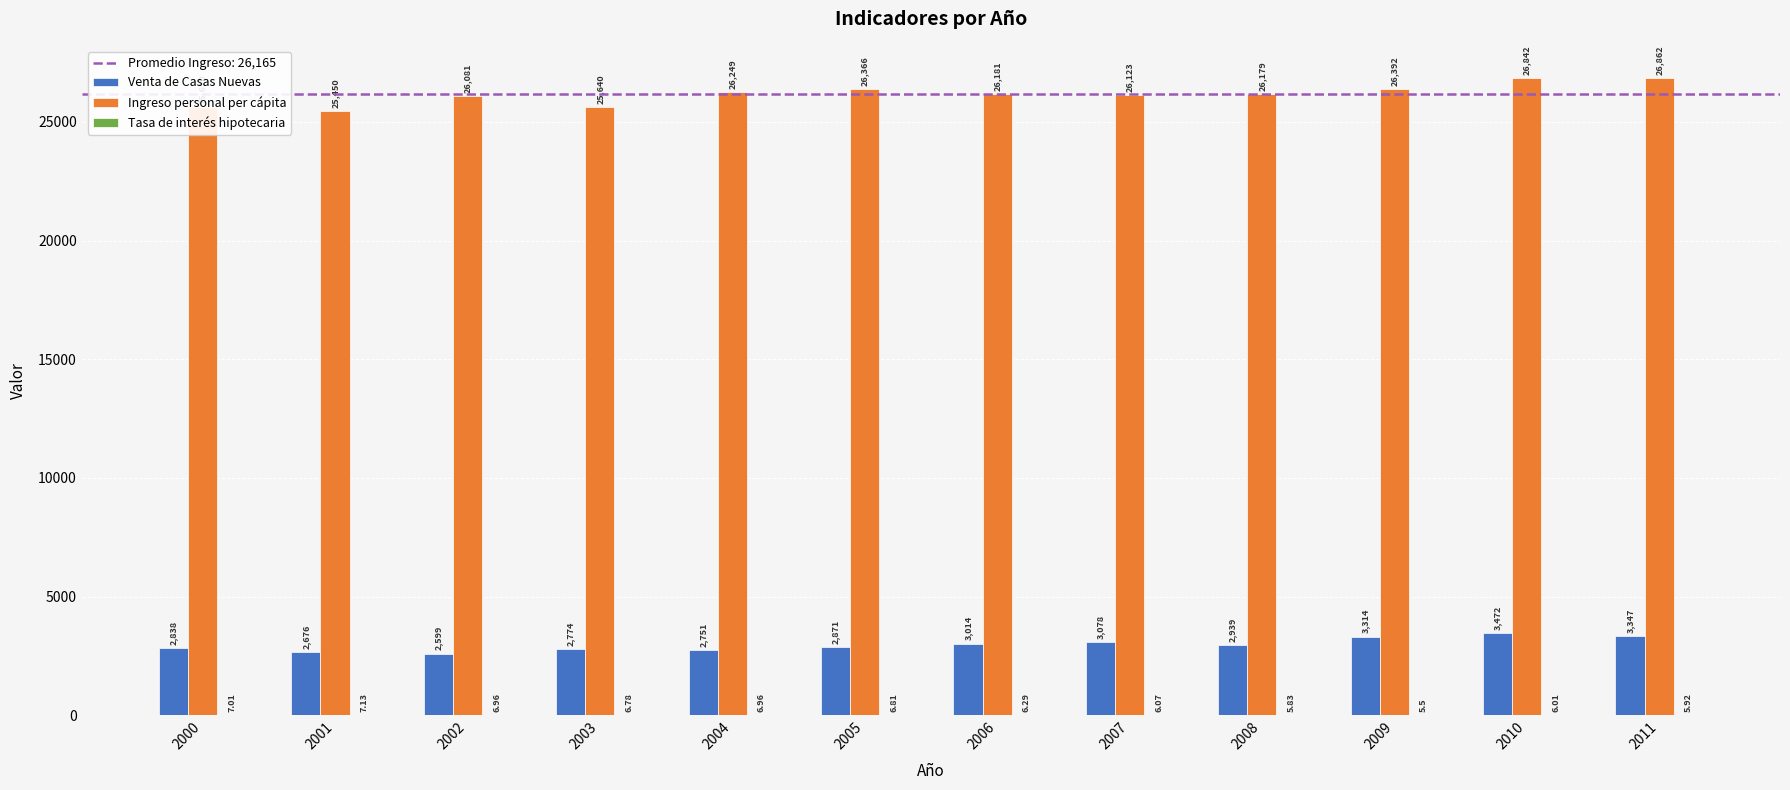

What is the difference between the Ingreso personal per cápita values at 2004 and 2007?

126.0